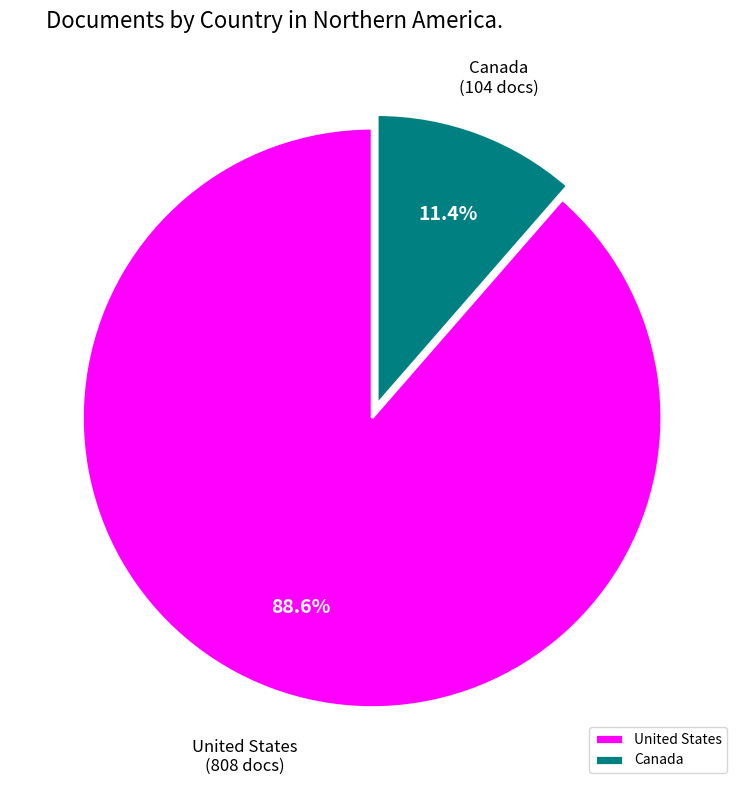

To the nearest percent, what is the difference between the largest and smallest slice percentages?

77%